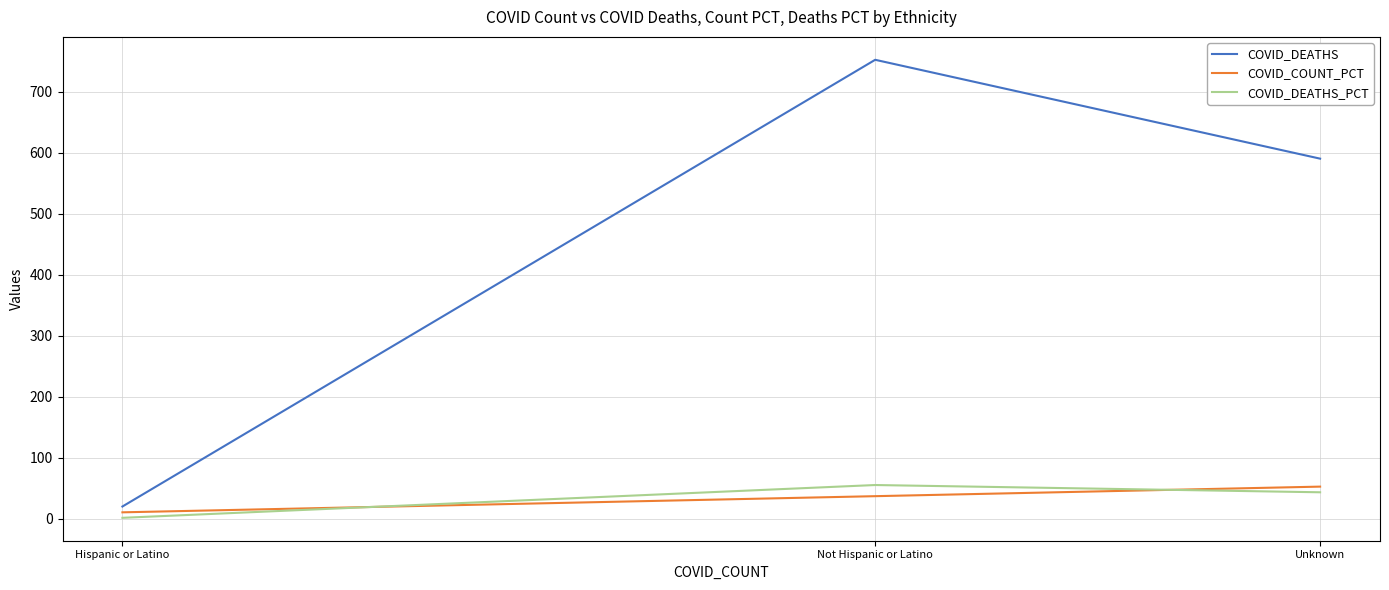

What is the average value of the COVID_DEATHS series?

454.0